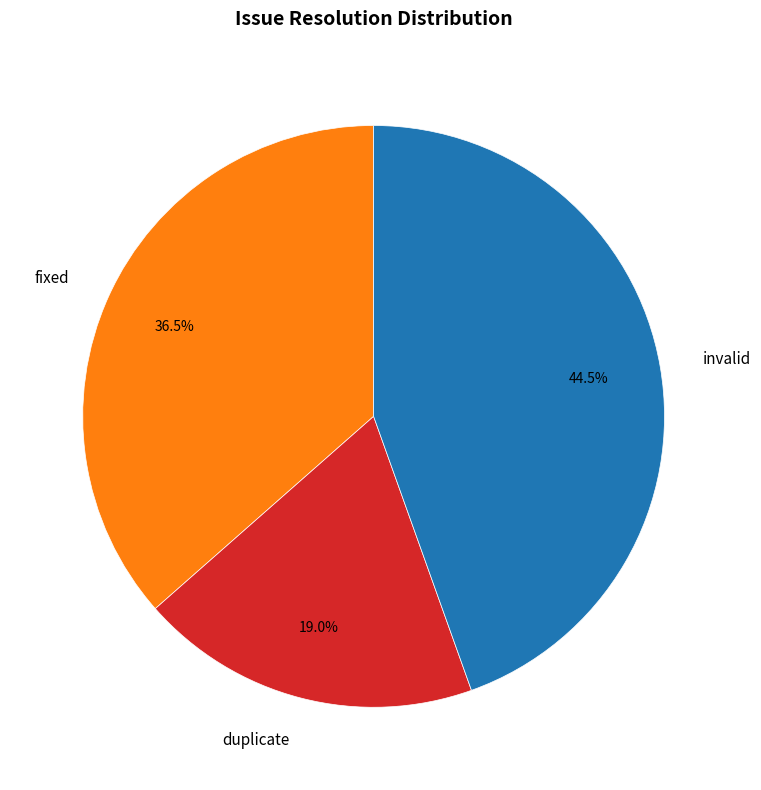

Does duplicate account for over 50% of the chart?

No